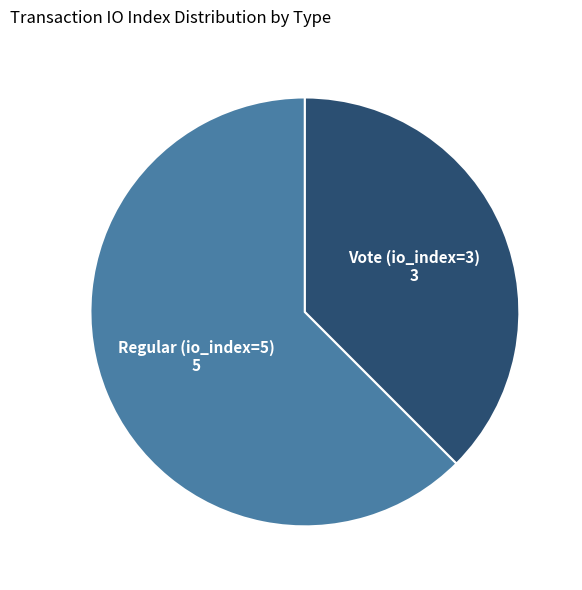

Is there any slice that represents more than half of the pie?

Yes